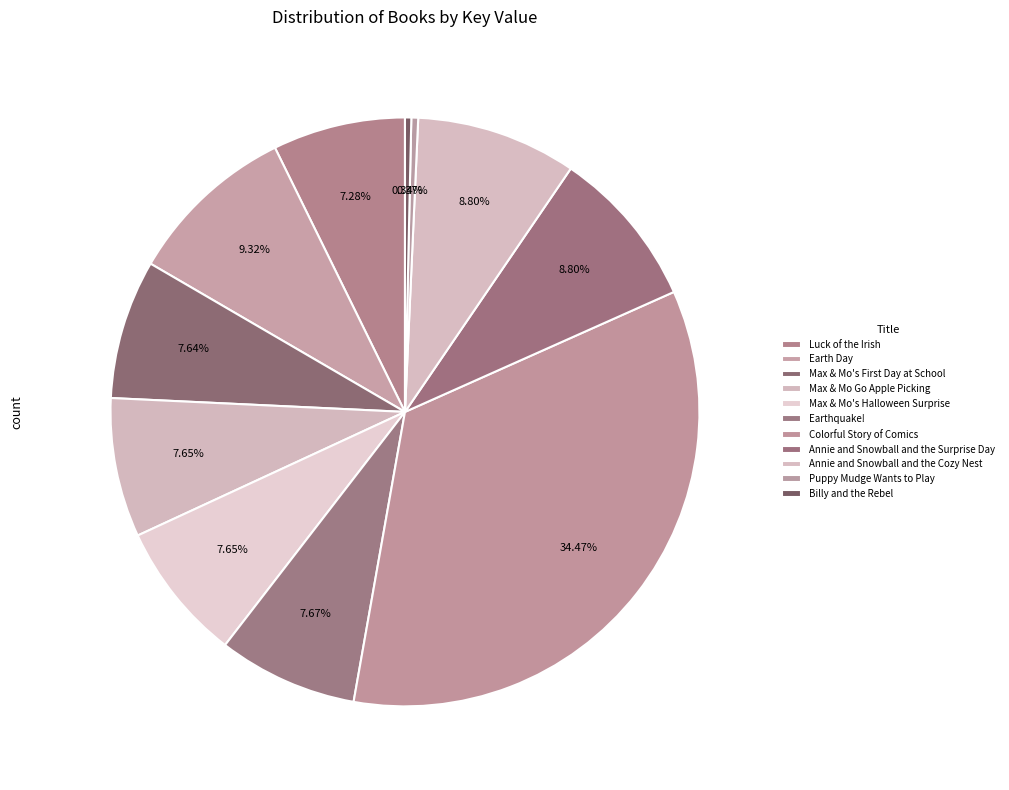

What is the largest slice in the pie chart?

Colorful Story of Comics